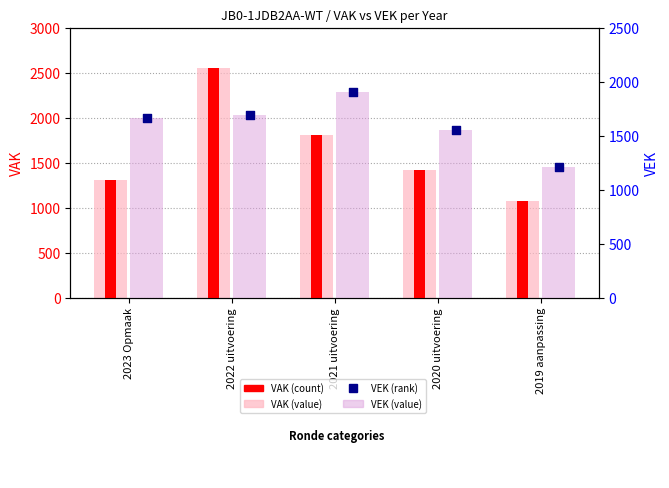

Which series contains the highest Y value?

VAK